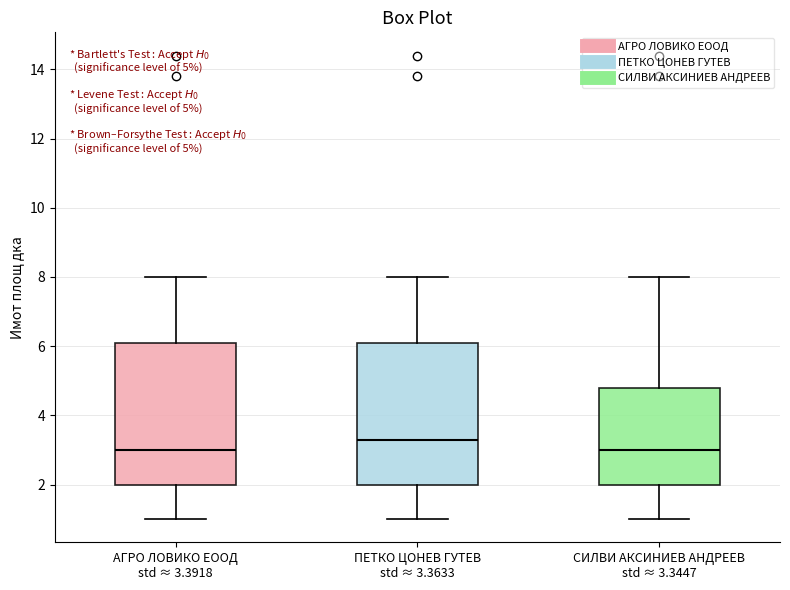

Which box's median line is the highest?

ПЕТКО ЦОНЕВ ГУТЕВ std ≈ 3.3633